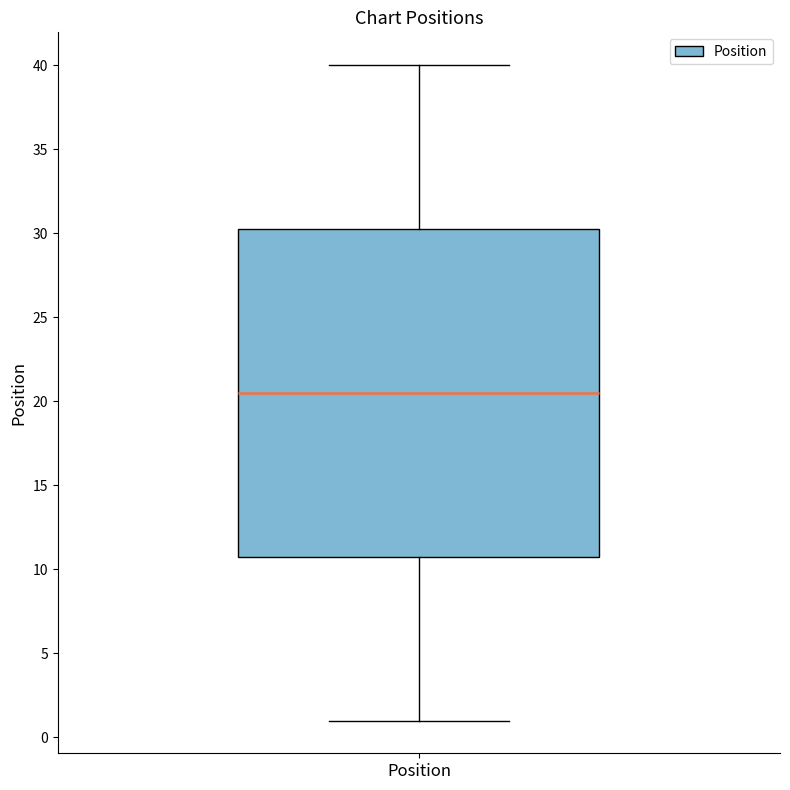

Where does the upper whisker of the box for Position end on the y-axis? The values are not printed on the chart, so give them approximately, as read against the axis.

40.0